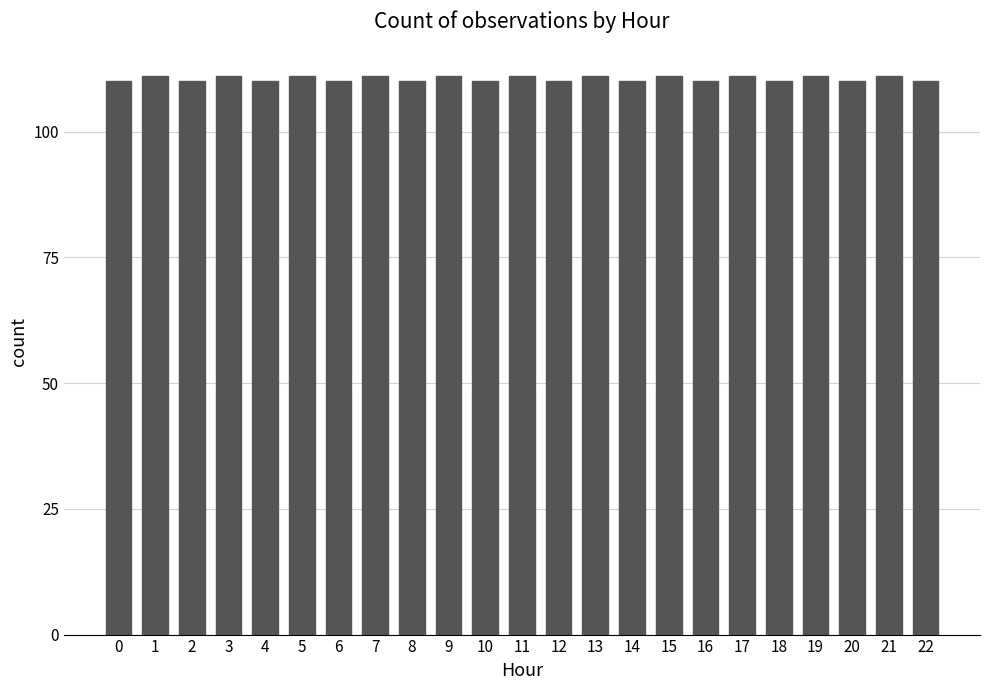

What is the smallest value displayed?

110